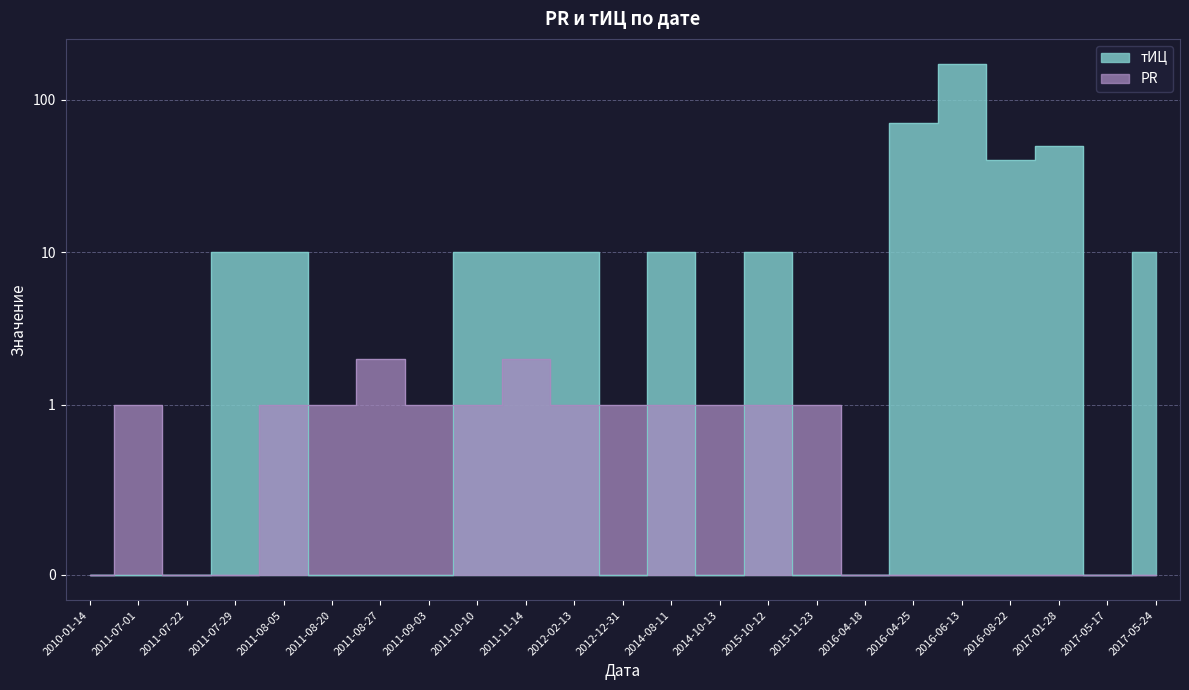

Which has a higher value, 2011-07-22 or 2014-10-13?

2011-07-22